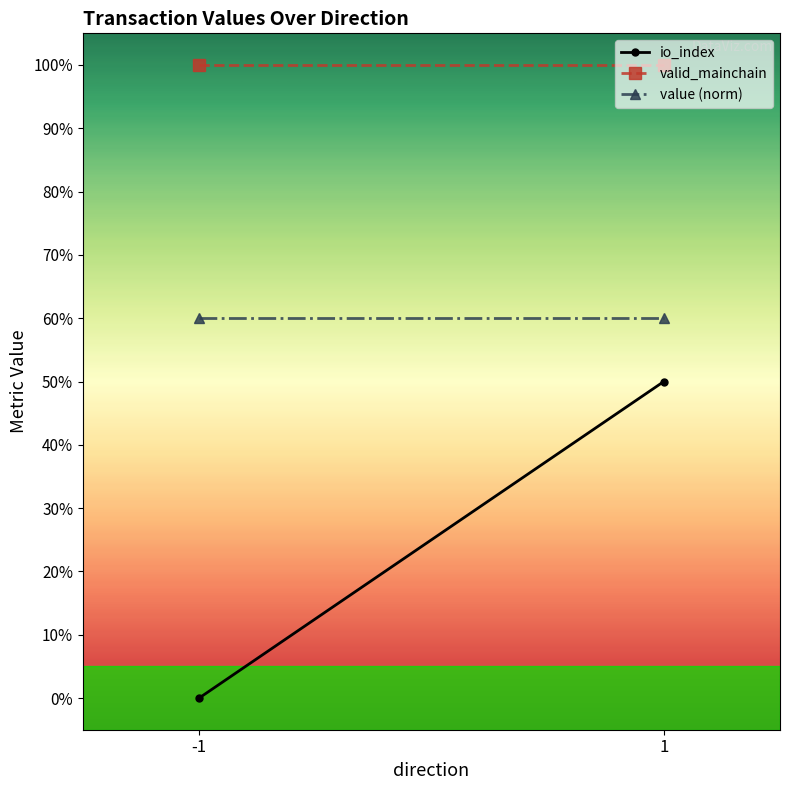

What is the sum of the value (norm) values at -1 and 1?

120